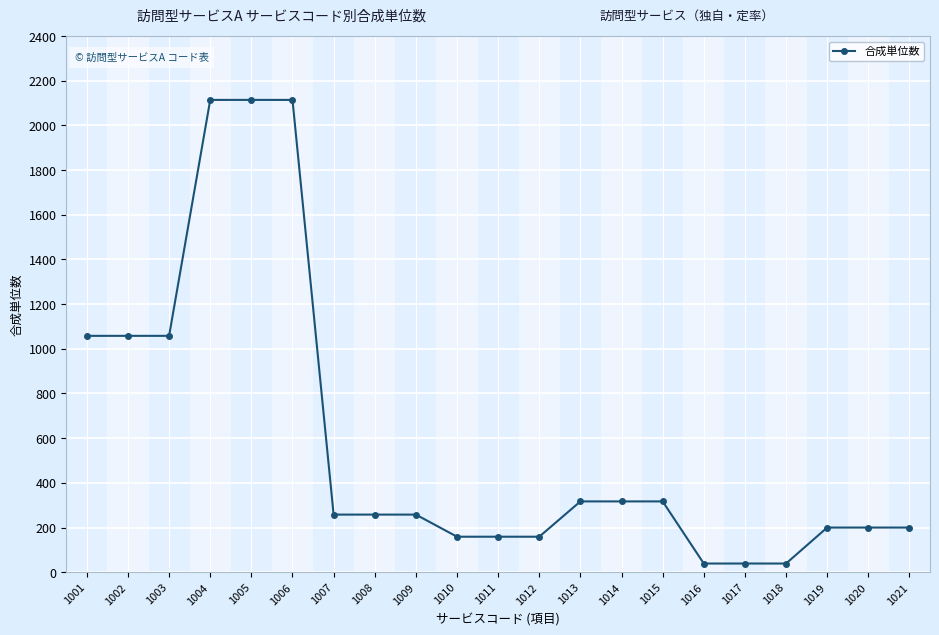

Reading right to left, extract all data points from this chart.

1021=200	1020=200	1019=200	1018=39	1017=39	1016=39	1015=317	1014=317	1013=317	1012=159	1011=159	1010=159	1009=258	1008=258	1007=258	1006=2114	1005=2114	1004=2114	1003=1058	1002=1058	1001=1058